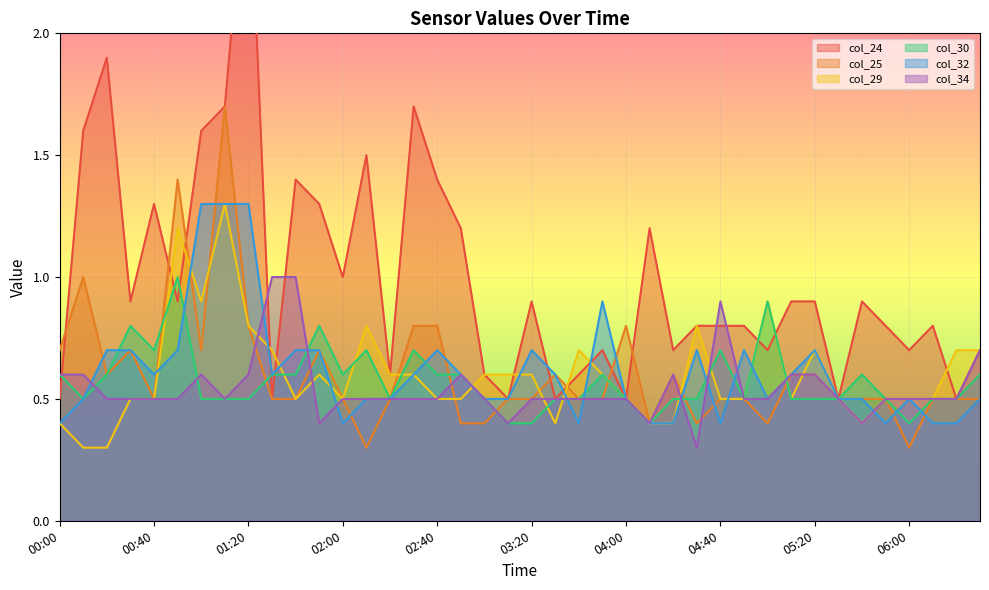

Which category has the lowest value in the col_29 series?

00:10